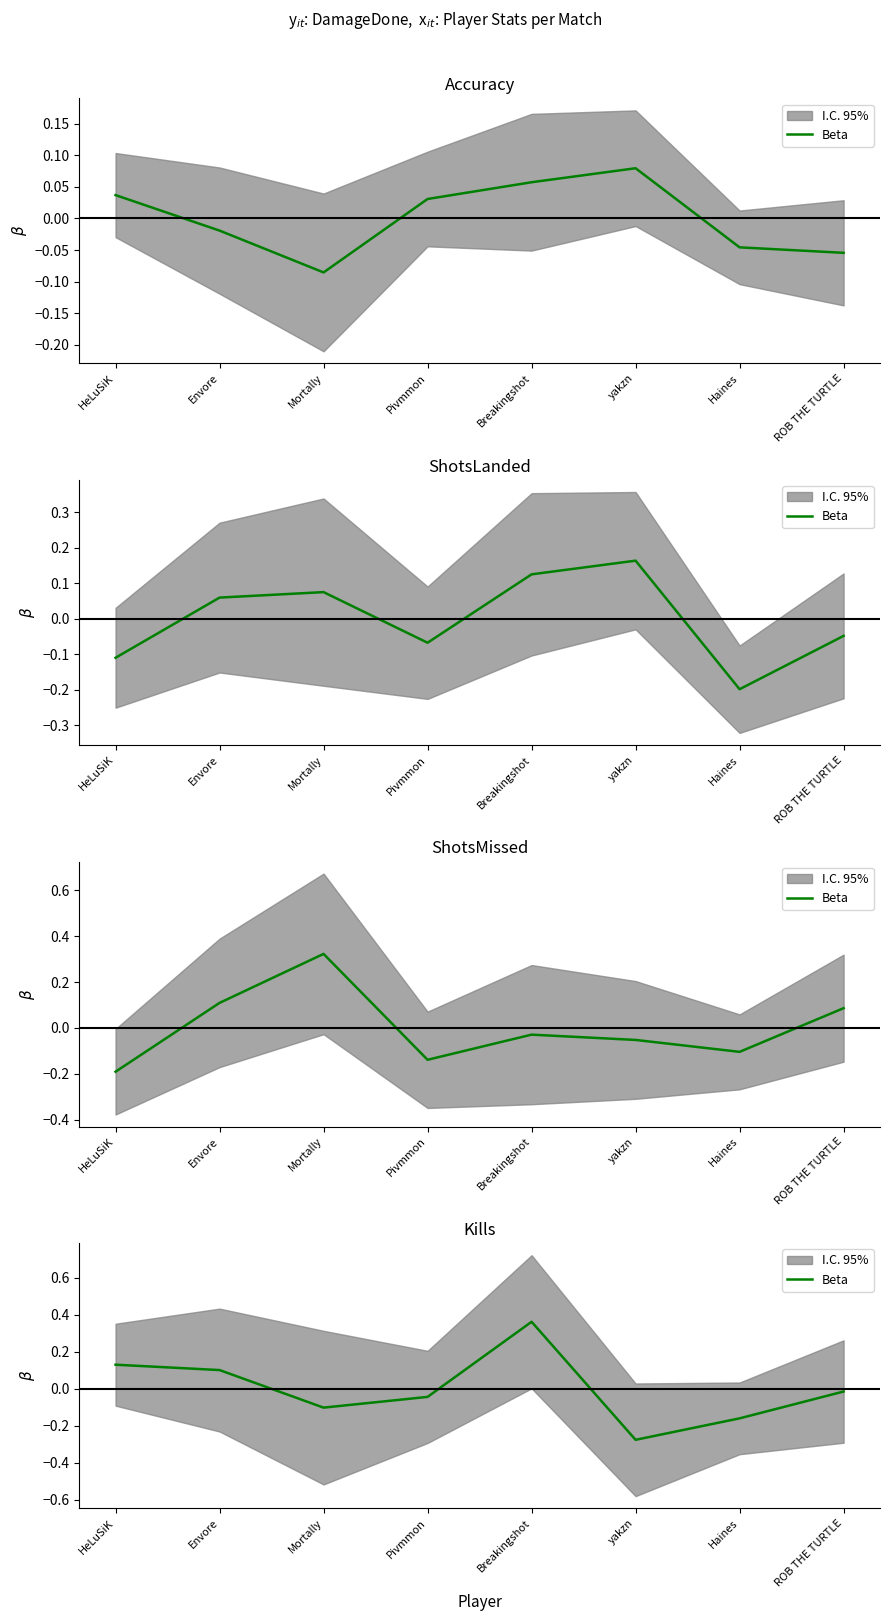

How many points are lower than both their immediate neighbors (excluding endpoints)?

2